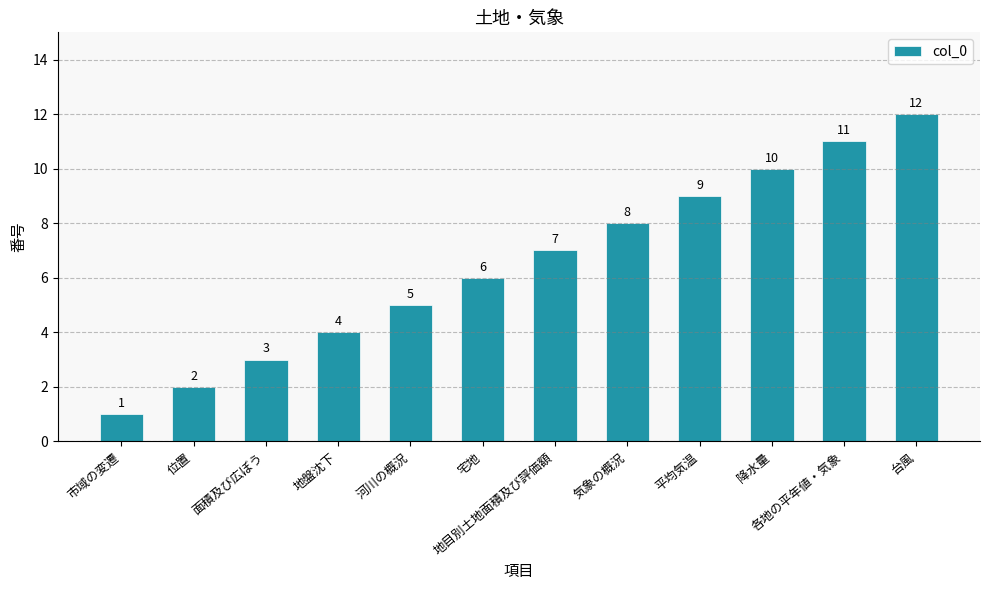

Rank the categories by value from highest to lowest.

台風, 各地の平年値・気象, 降水量, 平均気温, 気象の概況, 地目別土地面積及び評価額, 宅地, 河川の概況, 地盤沈下, 面積及び広ぼう, 位置, 市域の変遷